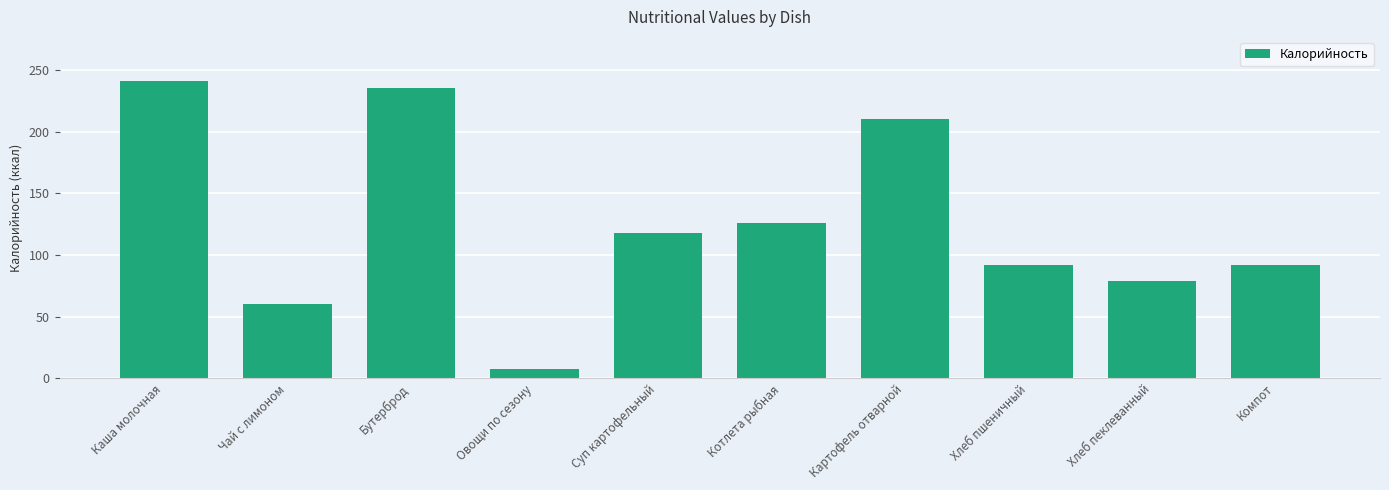

Reading right to left, list all the values displayed in this chart.

Компот=91.9	Хлеб пеклеванный=79.2	Хлеб пшеничный=91.9	Картофель отварной=210.8	Котлета рыбная=126.0	Суп картофельный=117.8	Овощи по сезону=7.6	Бутерброд=236.0	Чай с лимоном=60.0	Каша молочная=241.0